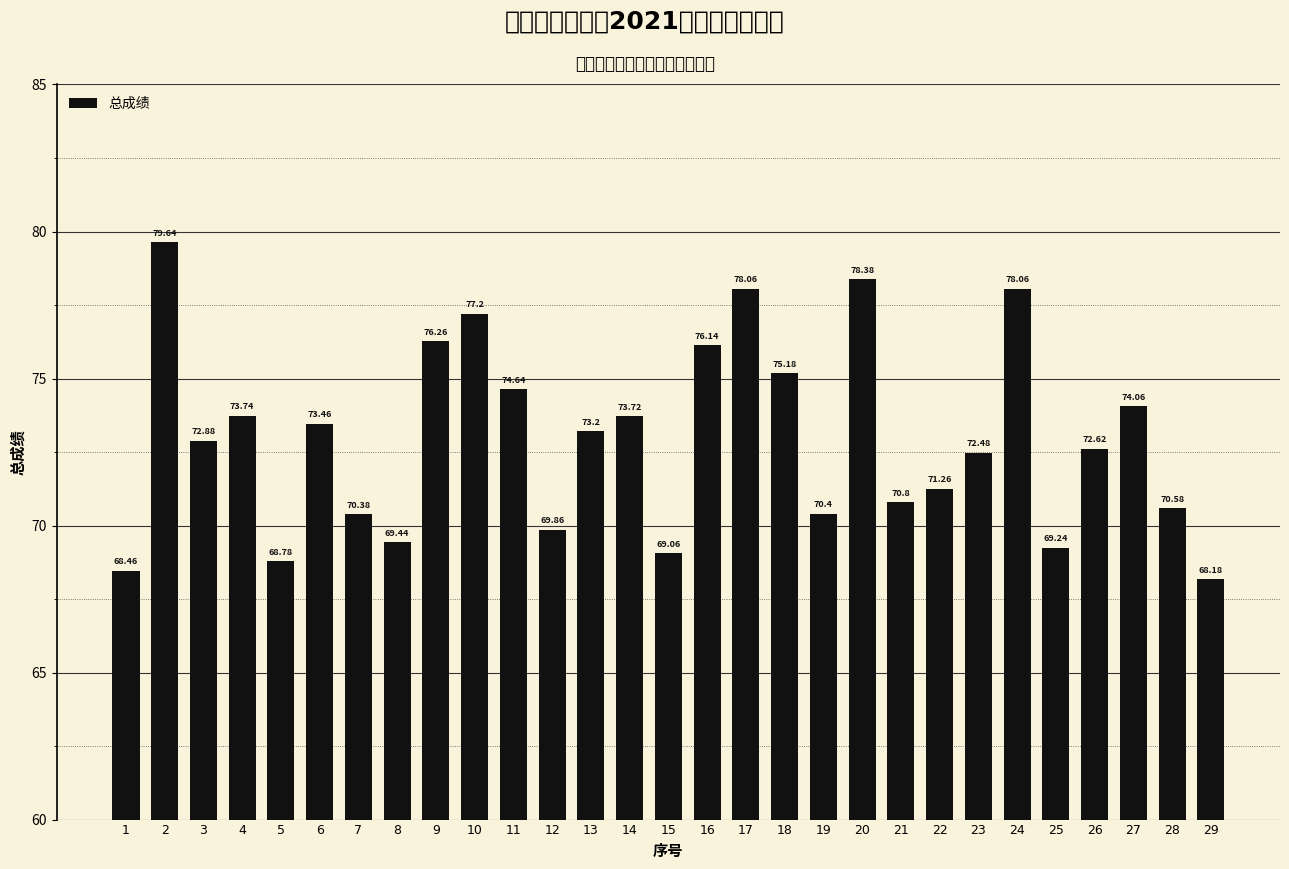

What value does the data have at 23?

72.5